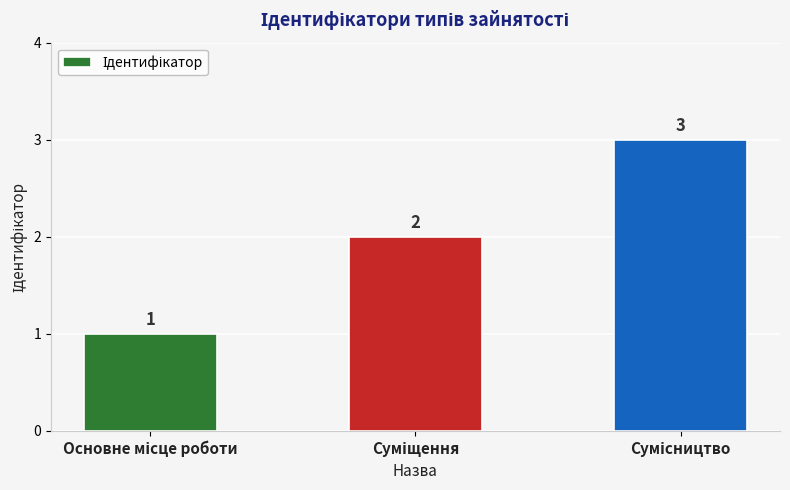

How many values are between 1 and 3?

3